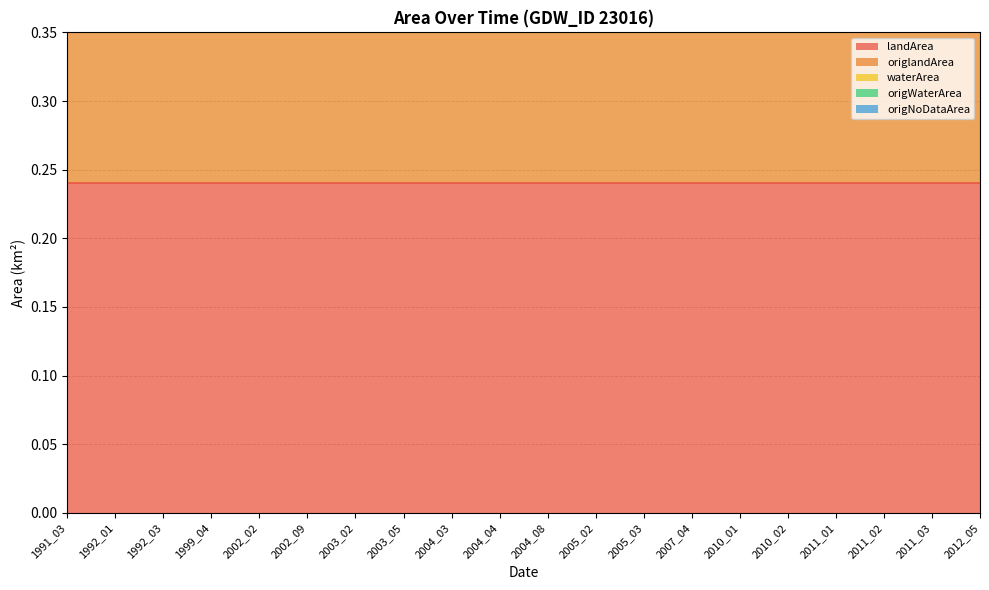

What are all the series names shown in the legend?

landArea, origlandArea, waterArea, origWaterArea, origNoDataArea